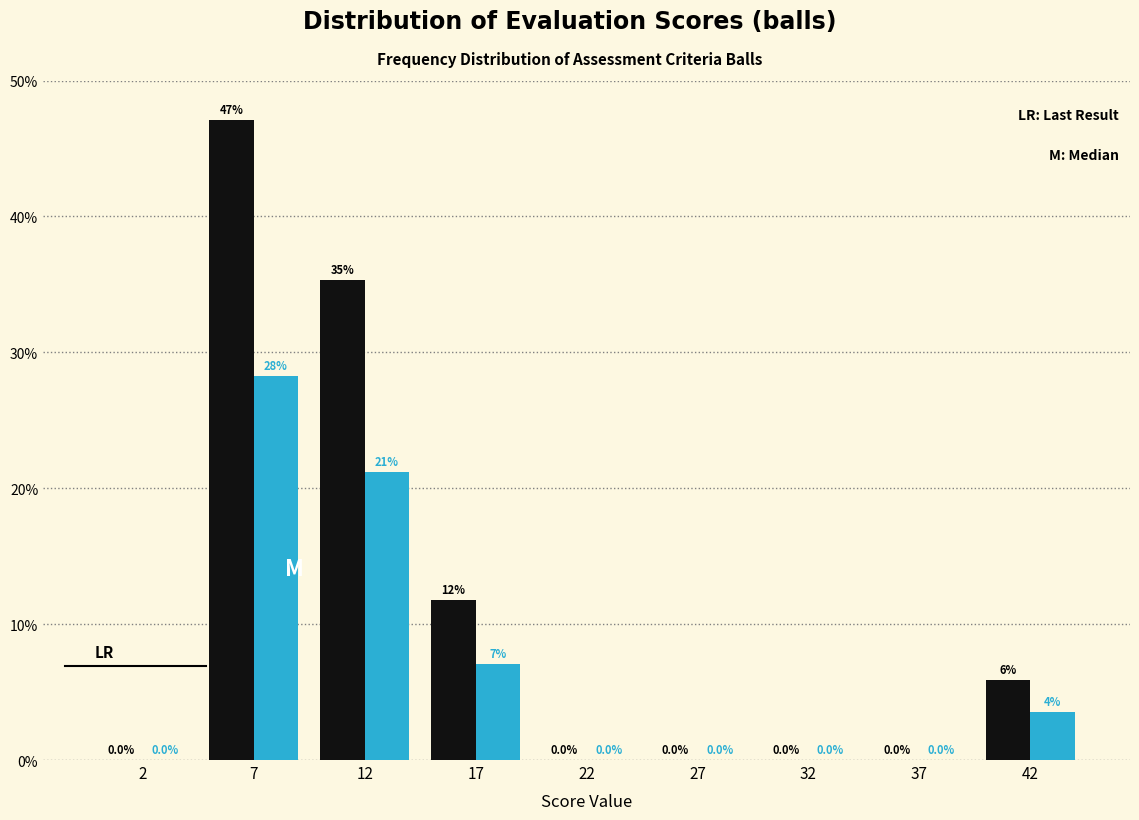

What is the maximum value shown in the chart?

47.1